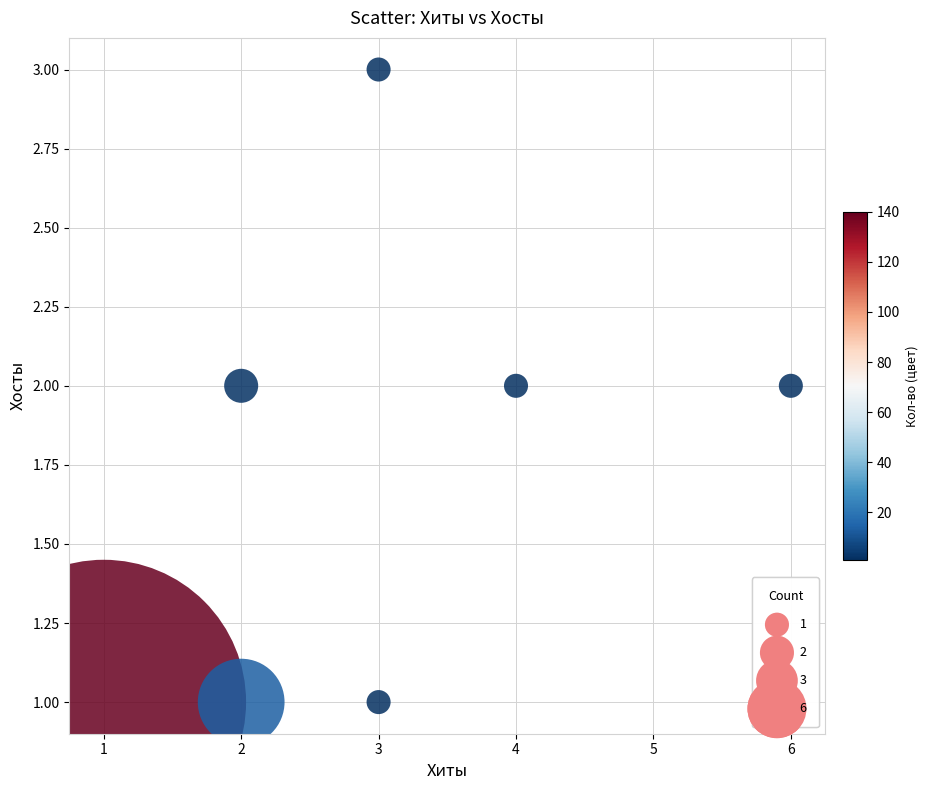

What is the average X value?

3